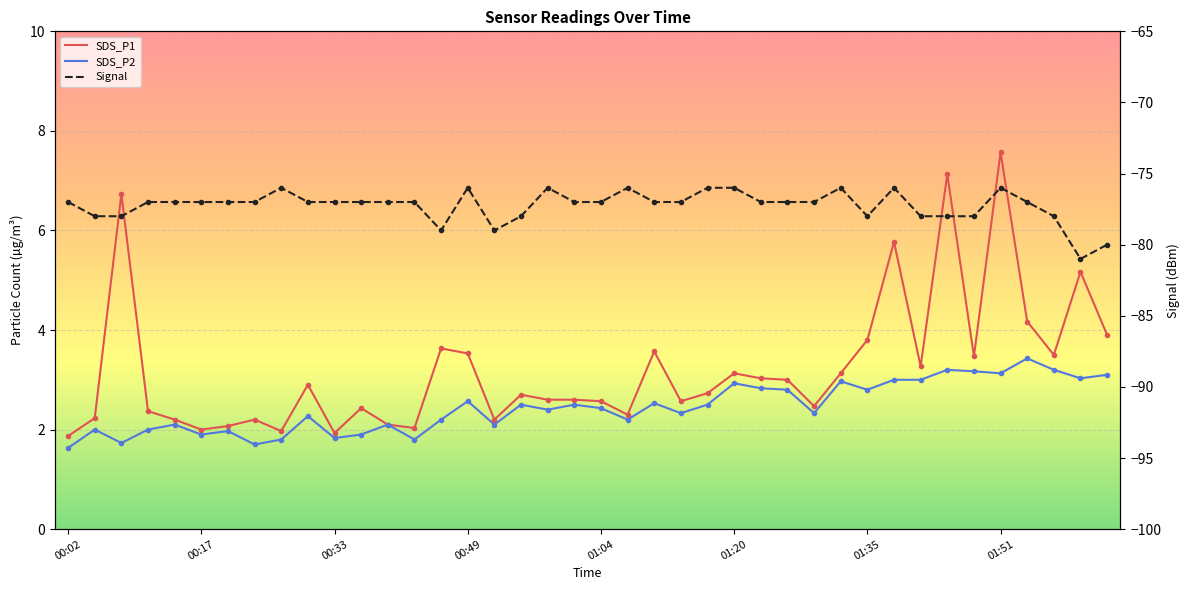

True or false: SDS_P1 and Signal intersect in this chart.

False